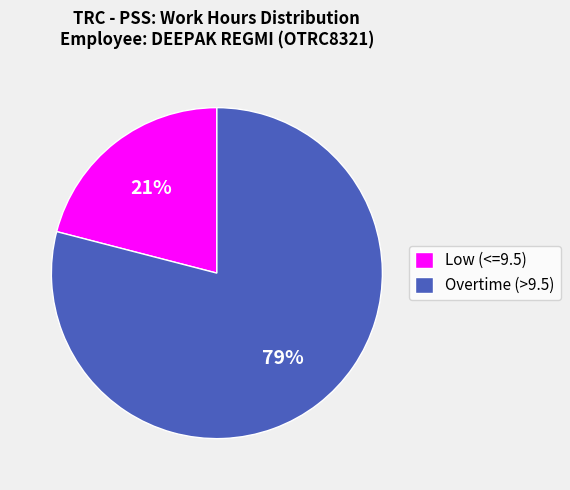

To the nearest percent, what is the combined percentage of Low (<=9.5) and Overtime (>9.5)?

100%